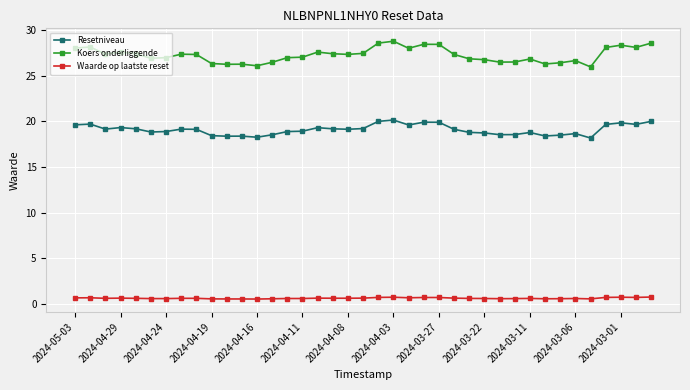

Which series has the largest total across all categories?

Koers onderliggende